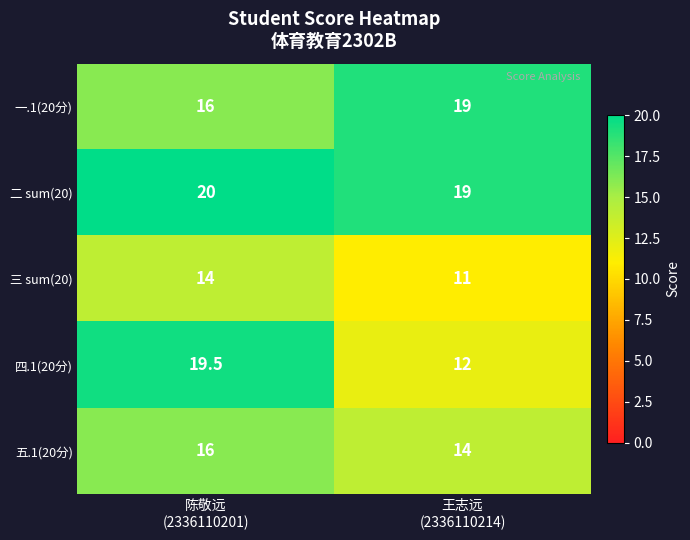

At which category is the sum across all series the highest?

陈敬远
(2336110201)